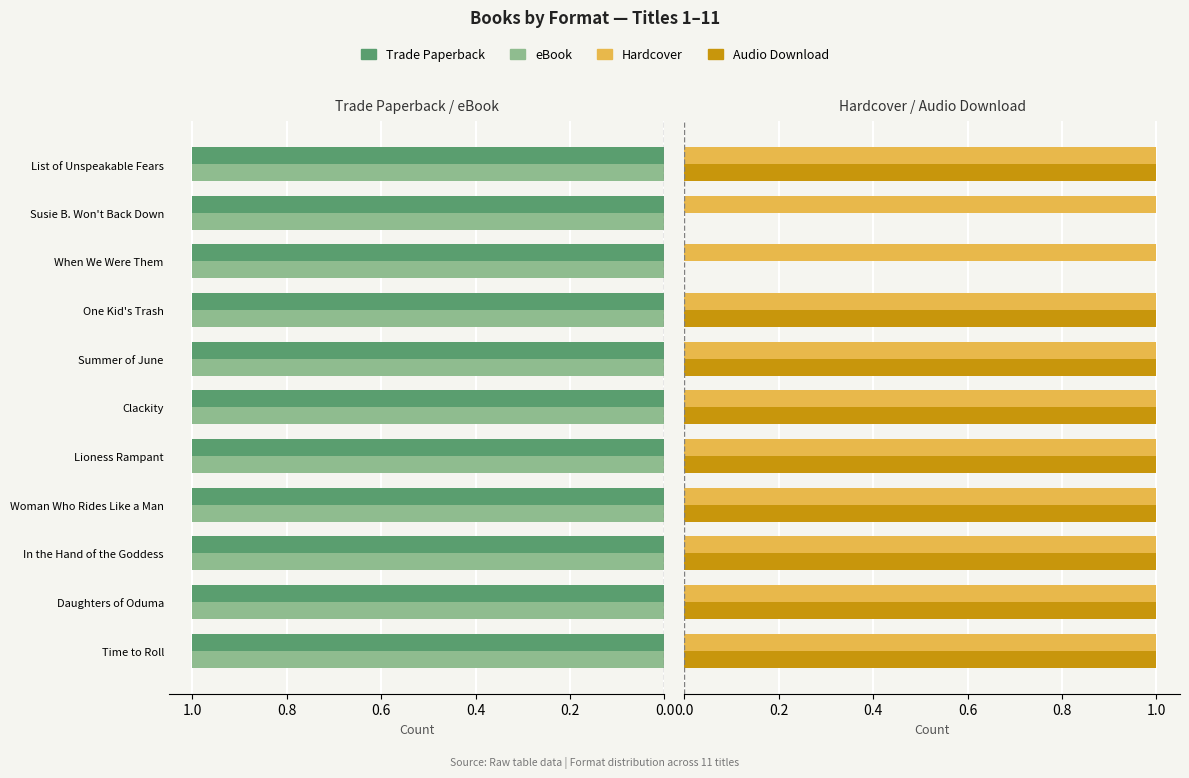

True or false: Trade Paperback has a value of 0.2 at 9.

False